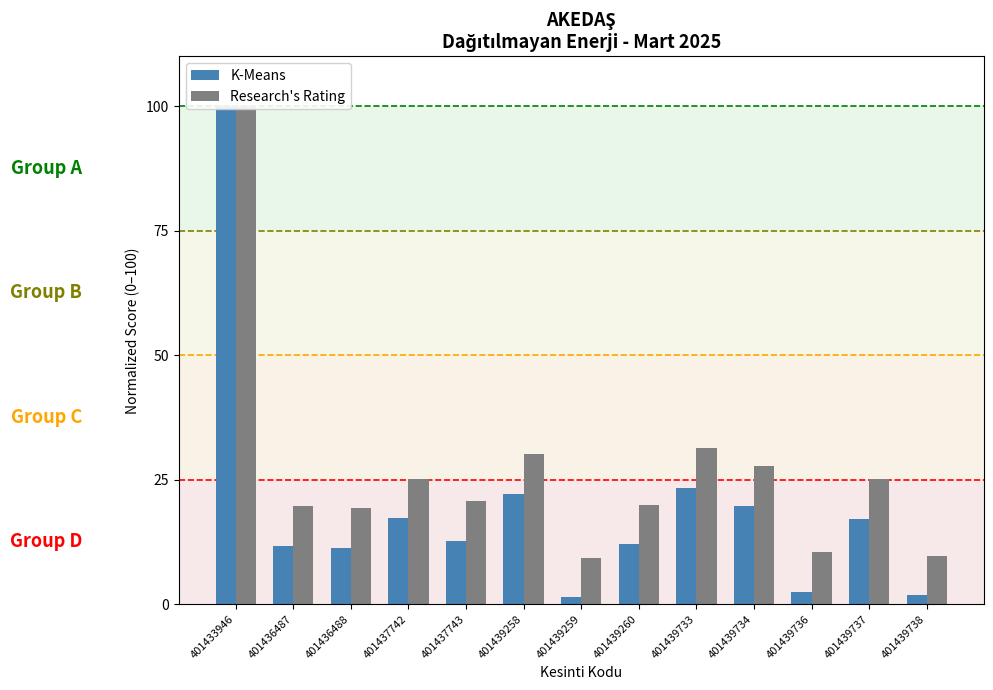

List the series in order of their peak value, highest first.

K-Means, Research's Rating